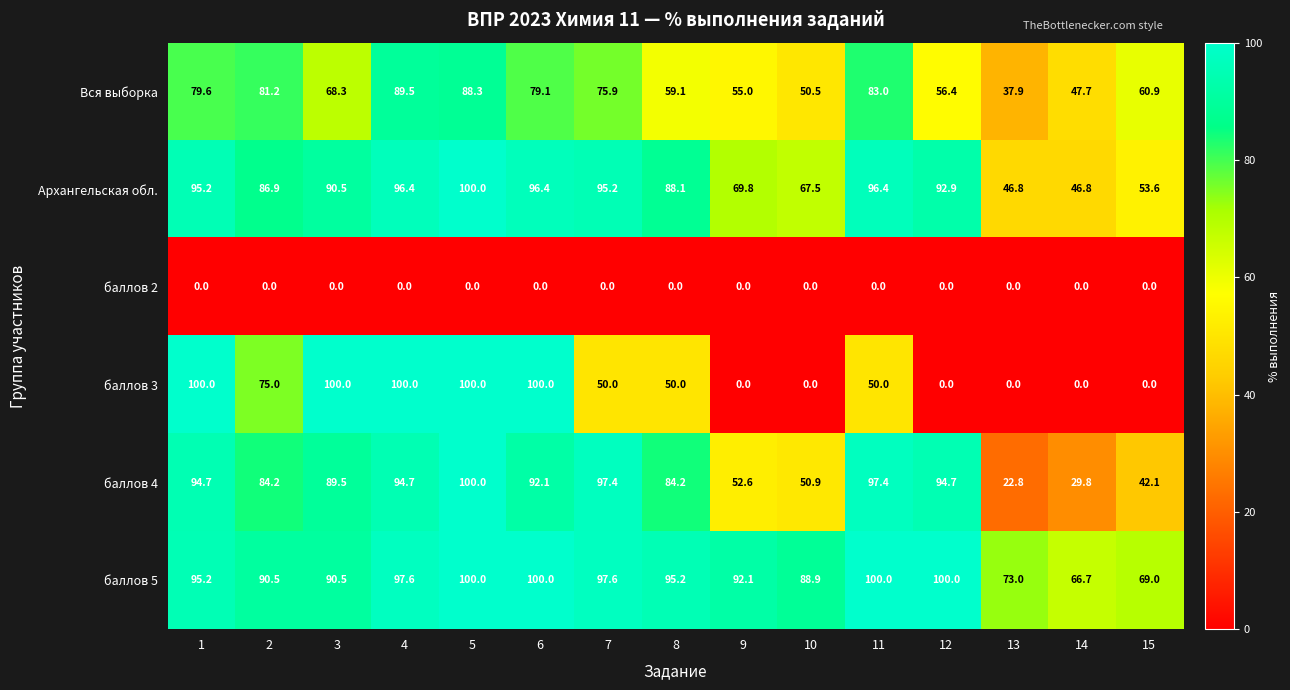

What is the difference between the баллов 4 values at 6 and 1?

2.6